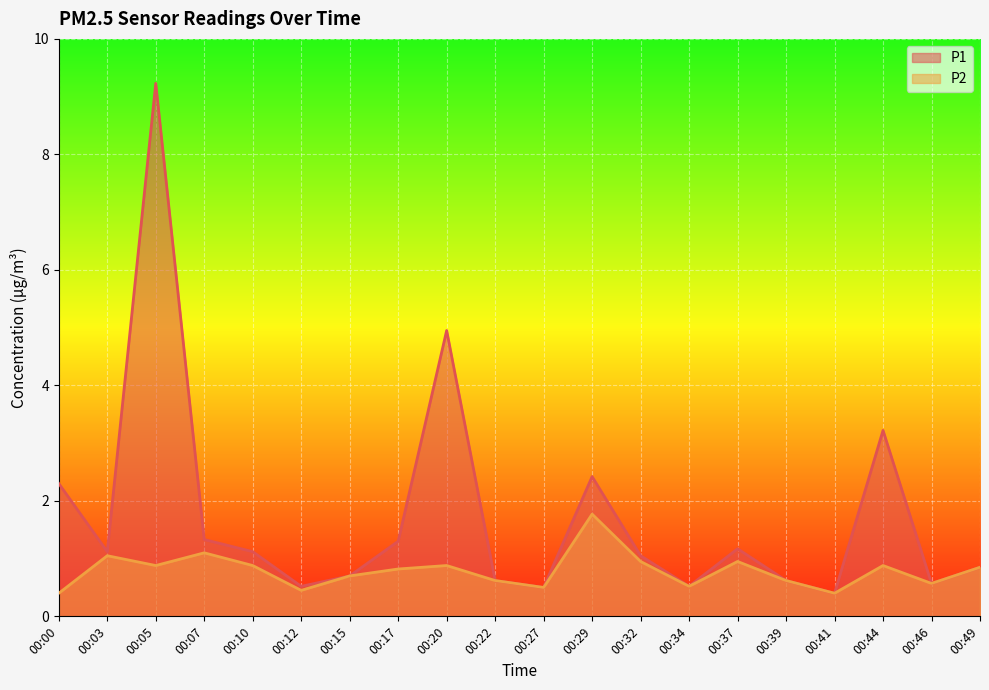

Which category has the lowest value across all series?

00:41